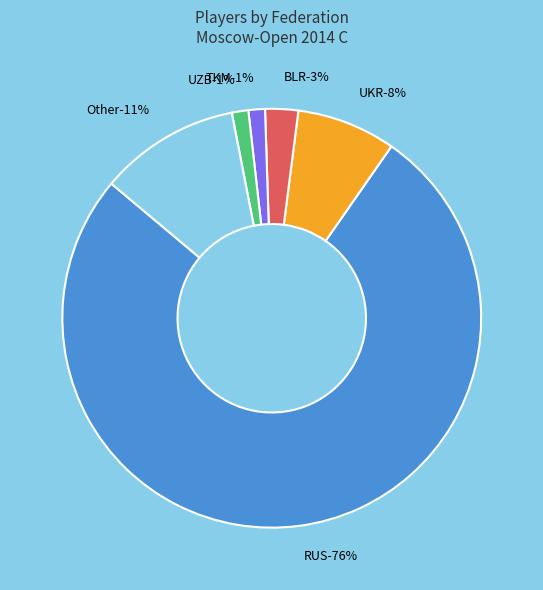

Does RUS account for over 50% of the chart?

Yes